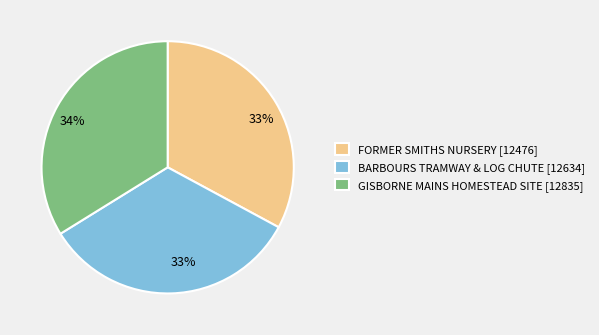

Is the sum of BARBOURS TRAMWAY & LOG CHUTE [12634] and FORMER SMITHS NURSERY [12476] greater than half?

Yes